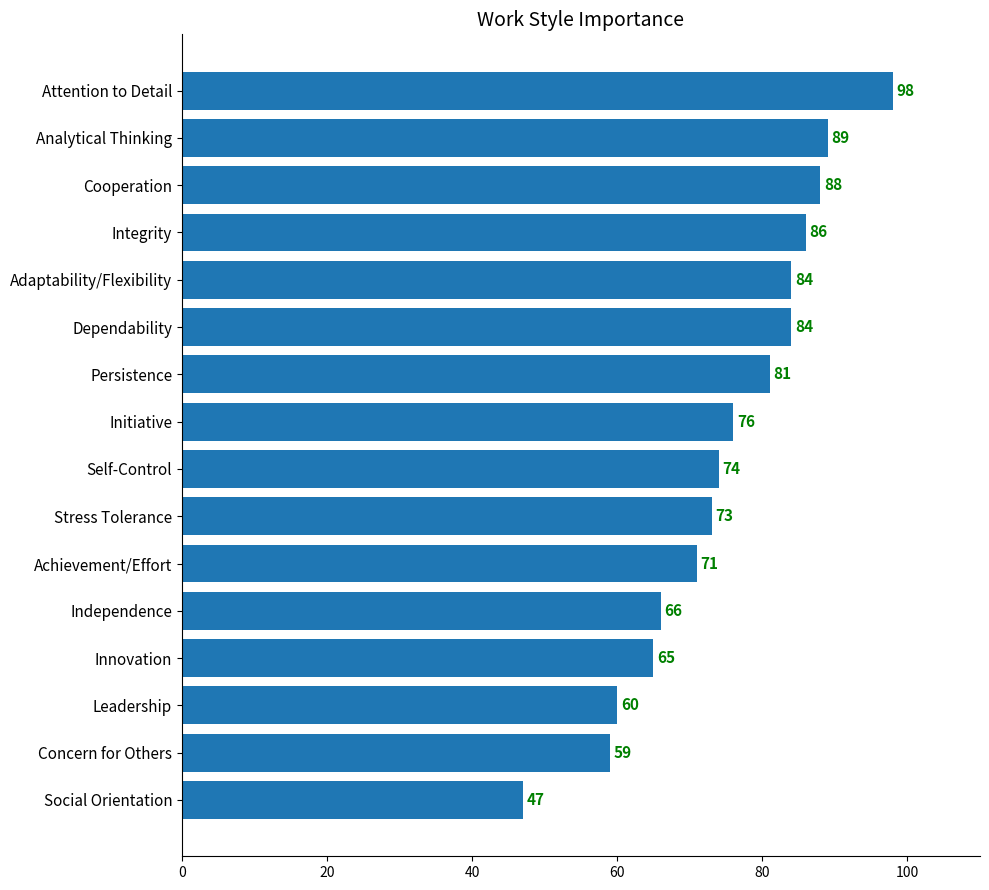

The value at Concern for Others is 59. True or false?

True